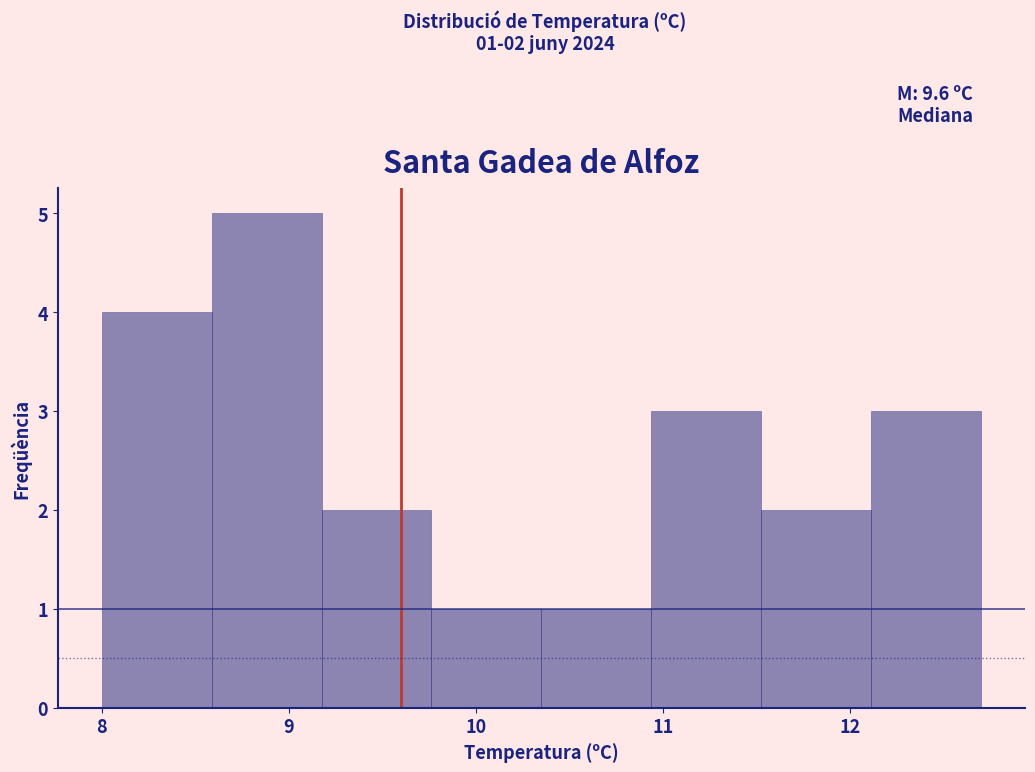

Which range on the x-axis has the tallest bar?

8.6 to 9.2